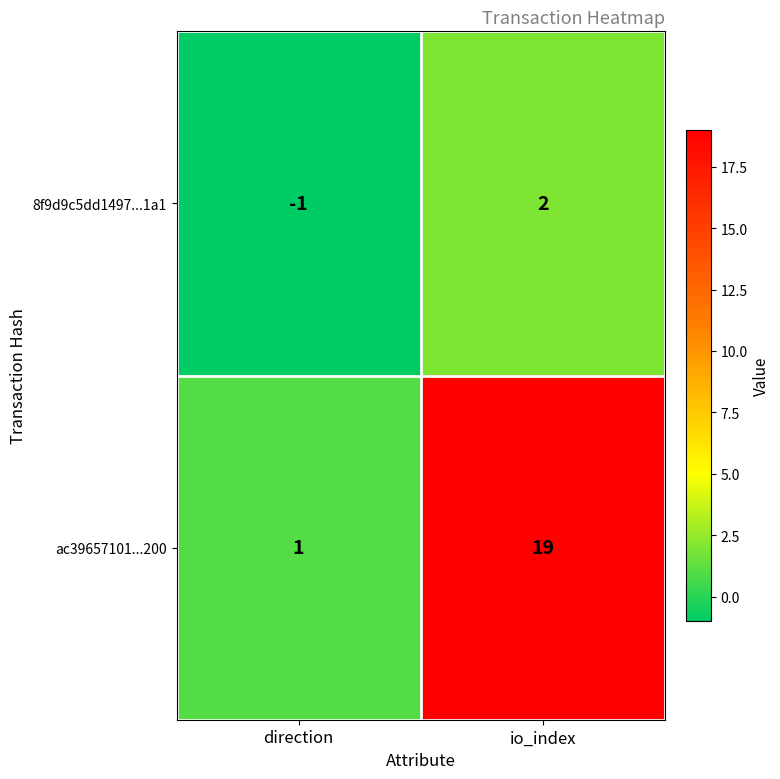

What is the sum of all ac39657101...200 values?

20